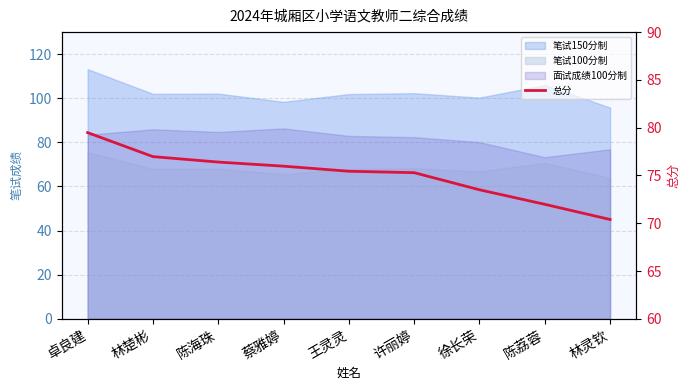

Rank the categories by value from highest to lowest.

卓良建, 林楚彬, 陈海珠, 蔡雅婷, 王灵灵, 许丽婷, 徐长荣, 陈荔蓉, 林灵钦